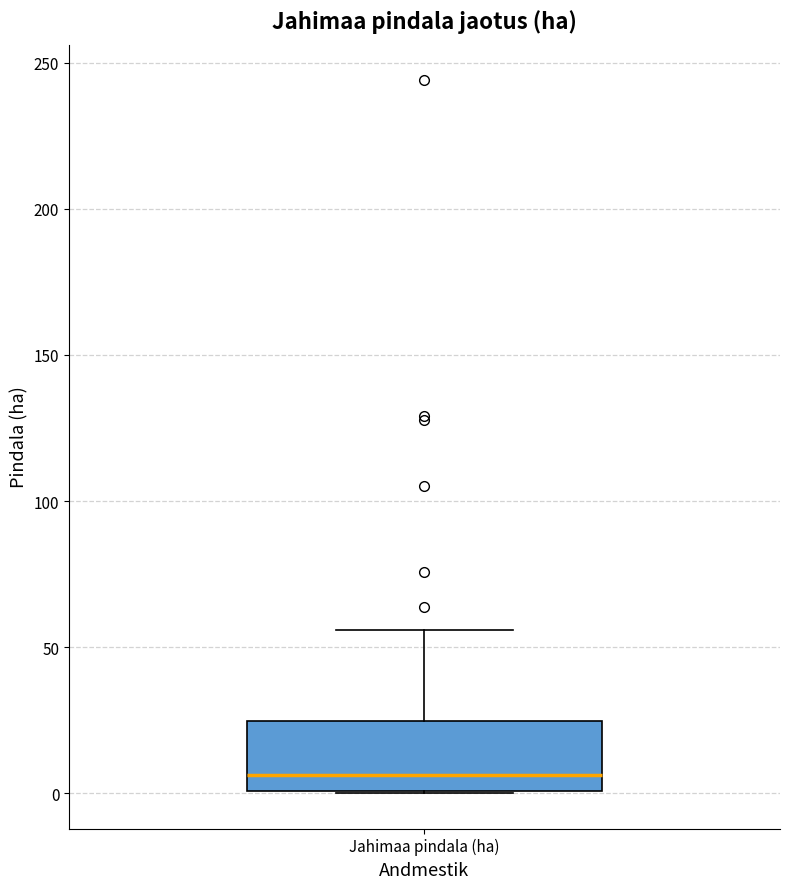

Read this box plot against the y-axis: the position of the median line, the range covered by the box, and the ends of both whiskers. The values are not printed on the chart, so give them approximately, as read against the axis.

median 5, box 0 to 25, whiskers 0 to 55